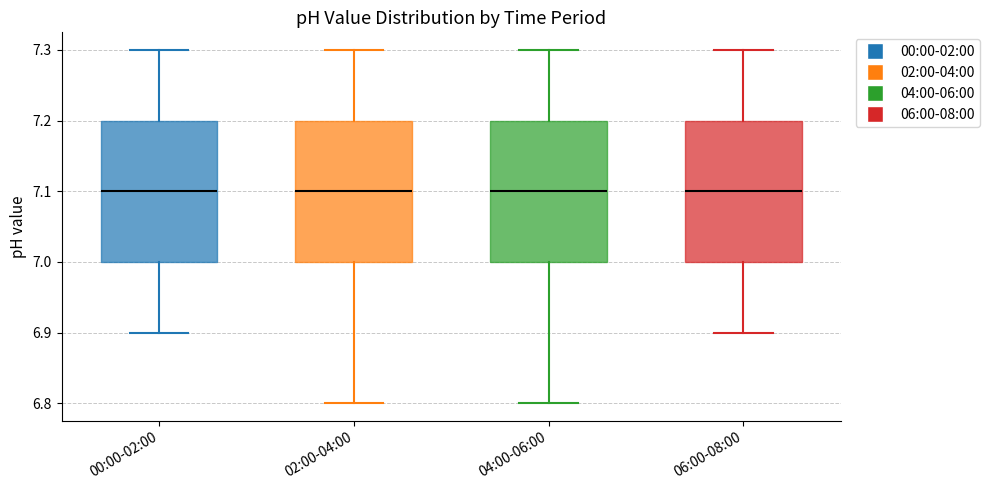

Where does the median line of the box for 02:00-04:00 sit on the y-axis? The values are not printed on the chart, so give them approximately, as read against the axis.

7.1